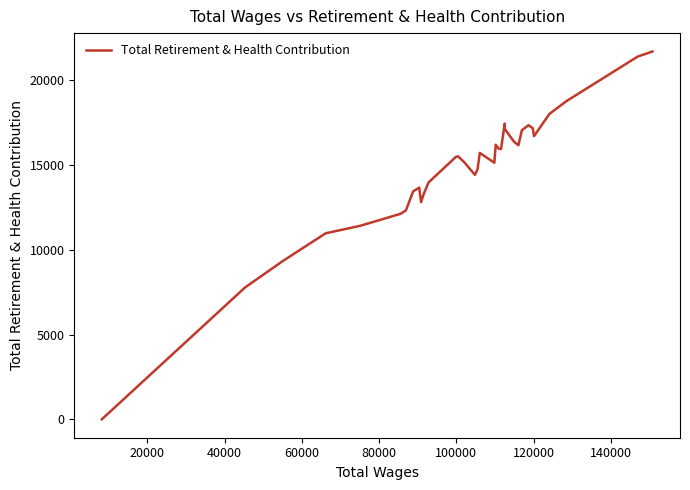

What is the greatest value displayed?

21698